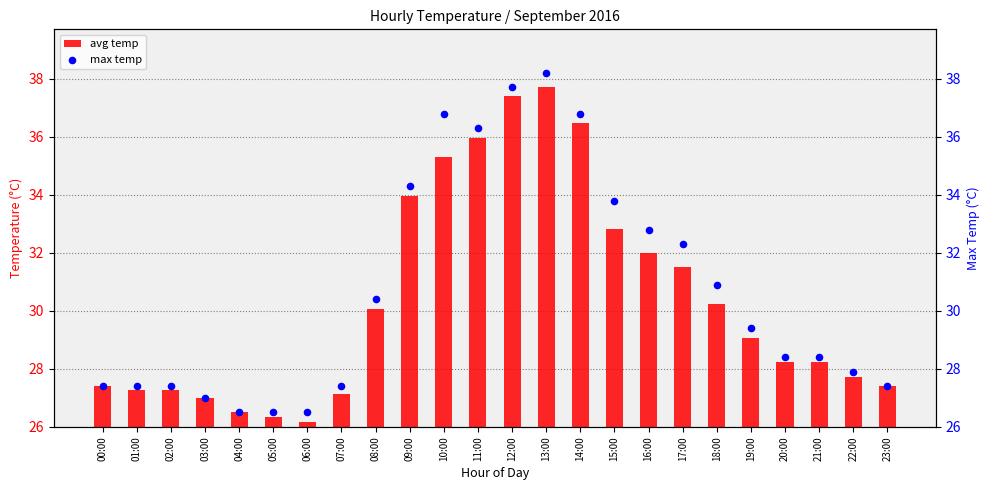

At how many categories does at least one series exceed 27?

20